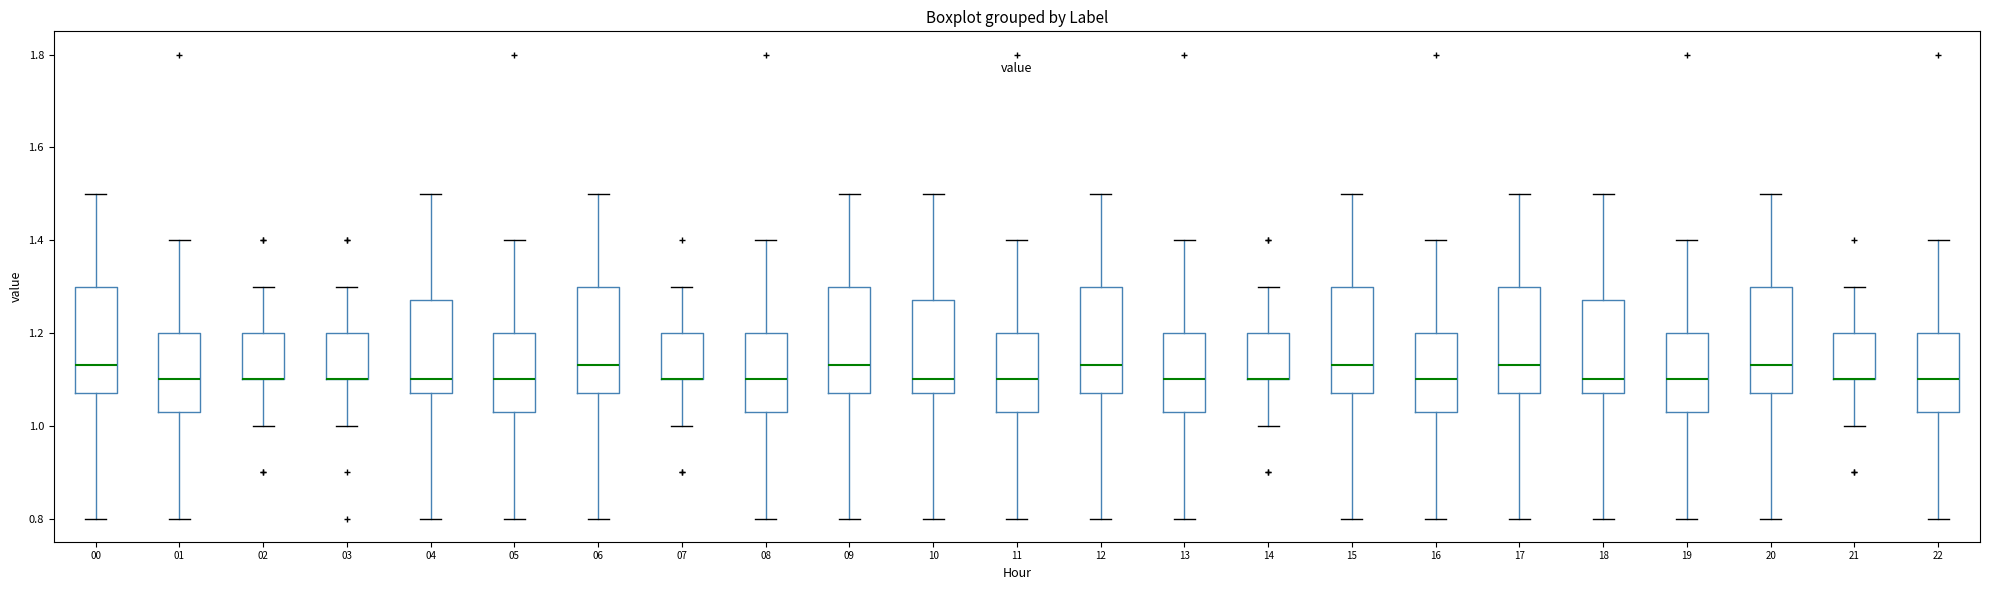

Reading left to right, transcribe this box plot: for each box, give where its median line is, the range the box spans, and where its two whiskers end, as read against the y-axis. The values are not printed on the chart, so give them approximately, as read against the axis.

00: median 1.14, box 1.08 to 1.30, whiskers 0.80 to 1.50
01: median 1.10, box 1.04 to 1.20, whiskers 0.80 to 1.40
02: median 1.10 (drawn on the box's lower edge), box 1.10 to 1.20, whiskers 1.00 to 1.30
03: median 1.10 (drawn on the box's lower edge), box 1.10 to 1.20, whiskers 1.00 to 1.30
04: median 1.10, box 1.08 to 1.28, whiskers 0.80 to 1.50
05: median 1.10, box 1.04 to 1.20, whiskers 0.80 to 1.40
06: median 1.14, box 1.08 to 1.30, whiskers 0.80 to 1.50
07: median 1.10 (drawn on the box's lower edge), box 1.10 to 1.20, whiskers 1.00 to 1.30
08: median 1.10, box 1.04 to 1.20, whiskers 0.80 to 1.40
09: median 1.14, box 1.08 to 1.30, whiskers 0.80 to 1.50
10: median 1.10, box 1.08 to 1.28, whiskers 0.80 to 1.50
11: median 1.10, box 1.04 to 1.20, whiskers 0.80 to 1.40
12: median 1.14, box 1.08 to 1.30, whiskers 0.80 to 1.50
13: median 1.10, box 1.04 to 1.20, whiskers 0.80 to 1.40
14: median 1.10 (drawn on the box's lower edge), box 1.10 to 1.20, whiskers 1.00 to 1.30
15: median 1.14, box 1.08 to 1.30, whiskers 0.80 to 1.50
16: median 1.10, box 1.04 to 1.20, whiskers 0.80 to 1.40
17: median 1.14, box 1.08 to 1.30, whiskers 0.80 to 1.50
18: median 1.10, box 1.08 to 1.28, whiskers 0.80 to 1.50
19: median 1.10, box 1.04 to 1.20, whiskers 0.80 to 1.40
20: median 1.14, box 1.08 to 1.30, whiskers 0.80 to 1.50
21: median 1.10 (drawn on the box's lower edge), box 1.10 to 1.20, whiskers 1.00 to 1.30
22: median 1.10, box 1.04 to 1.20, whiskers 0.80 to 1.40